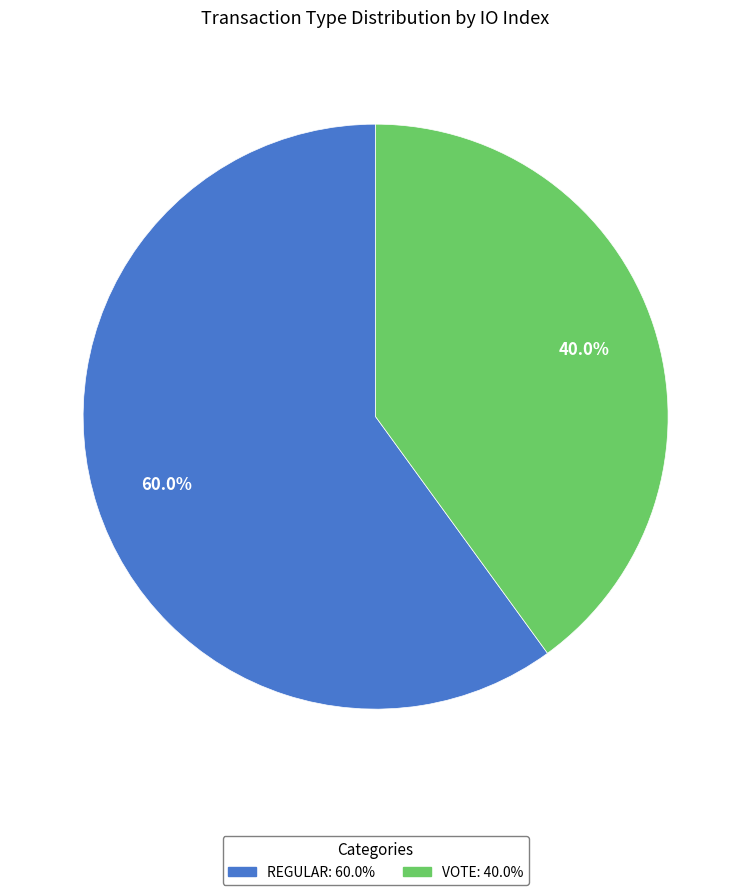

Is there a majority slice in this chart?

Yes